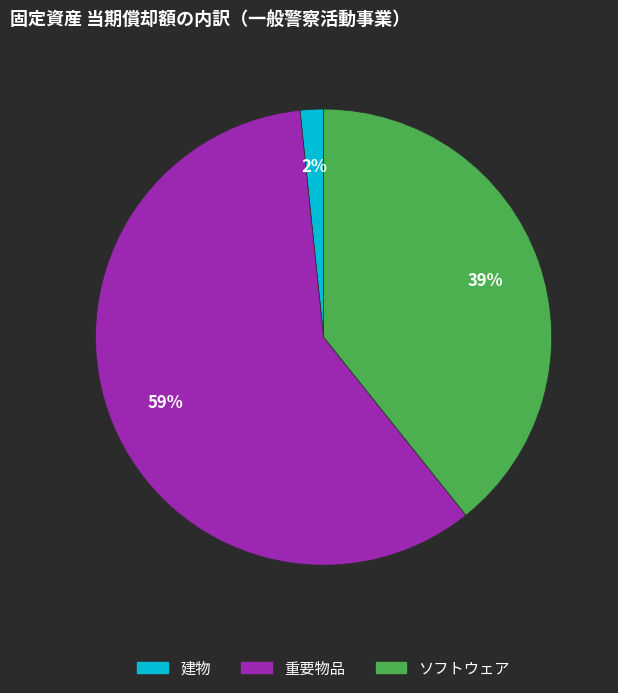

Count the number of slices in the pie.

3